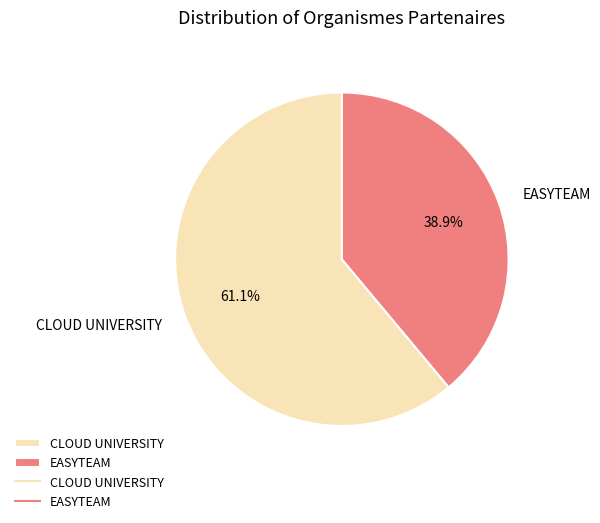

Rank the categories by value from lowest to highest.

EASYTEAM, CLOUD UNIVERSITY